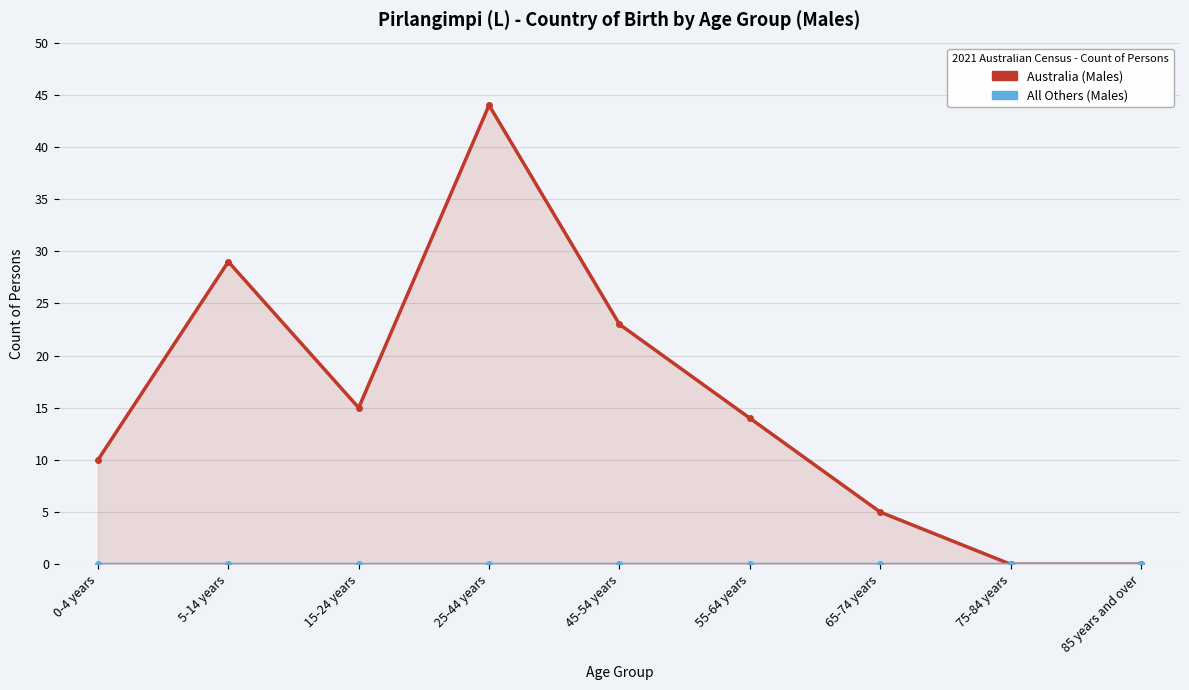

Reading left to right, list all the values displayed in this chart.

Australia (Males): 0-4 years=10	5-14 years=29	15-24 years=15	25-44 years=44	45-54 years=23	55-64 years=14	65-74 years=5	75-84 years=0	85 years and over=0
All Others (Males): 0-4 years=0	5-14 years=0	15-24 years=0	25-44 years=0	45-54 years=0	55-64 years=0	65-74 years=0	75-84 years=0	85 years and over=0